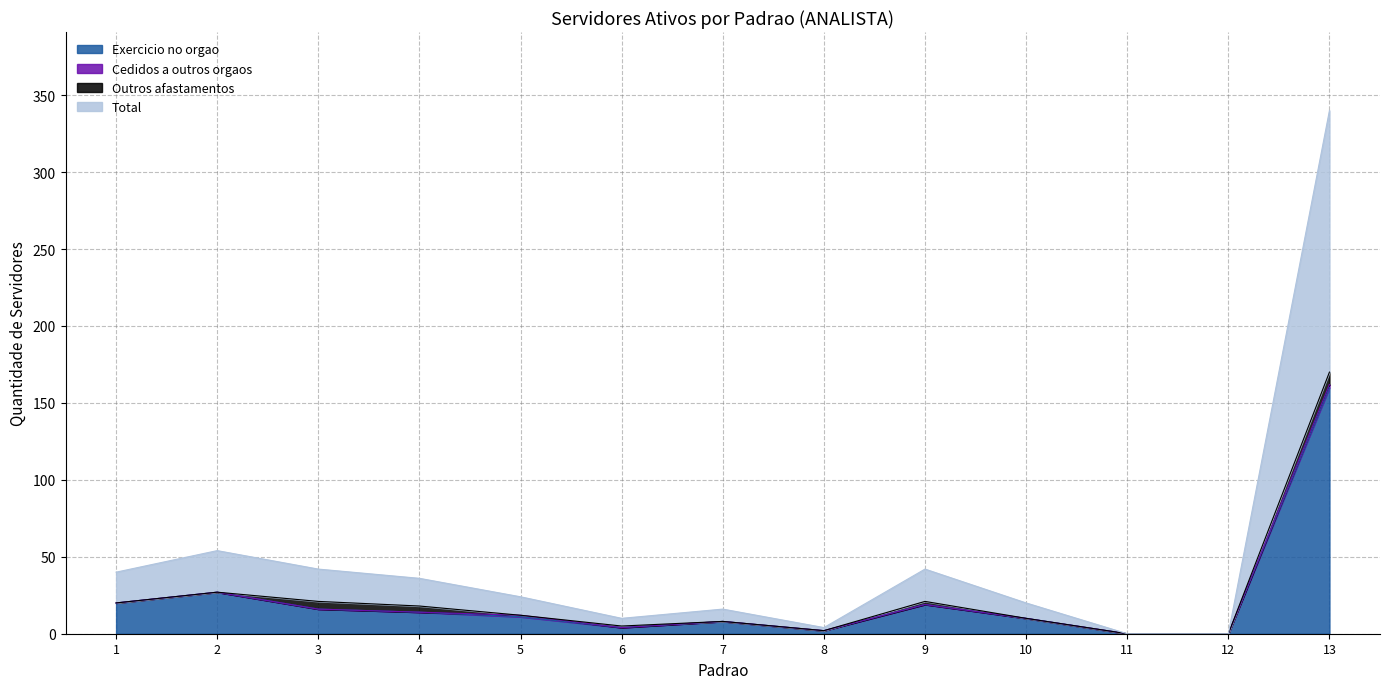

True or false: Total has a value of 0 at 12.

True